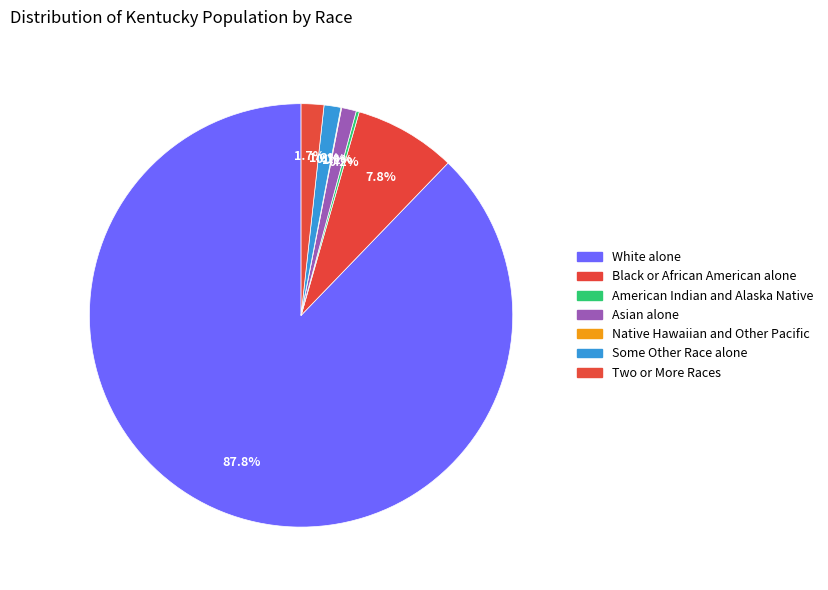

Combined, do American Indian and Alaska Native and Some Other Race alone account for over 50%?

No